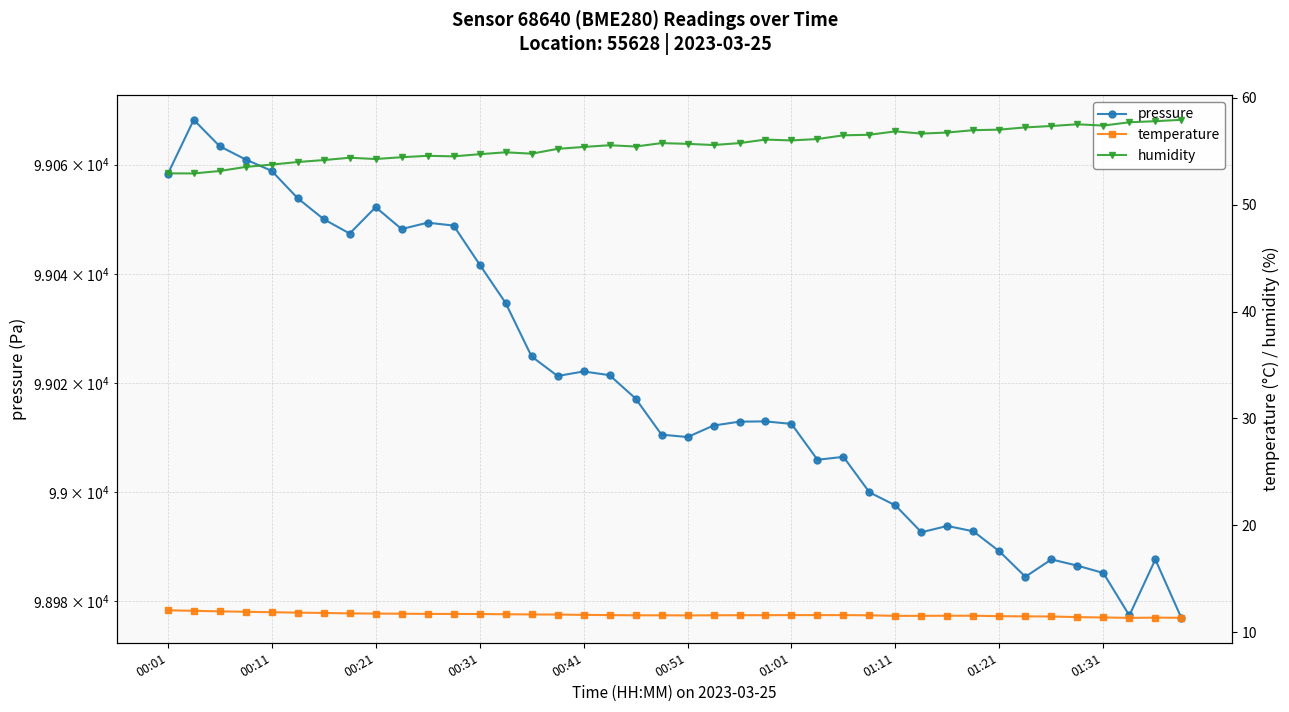

True or false: temperature and humidity intersect in this chart.

False